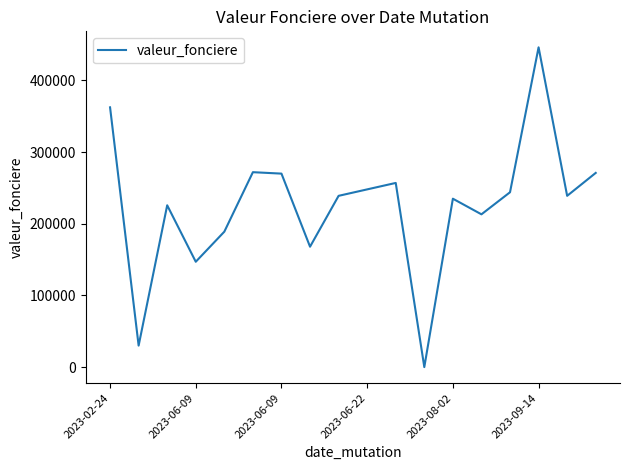

What is the maximum value shown in the chart?

446250